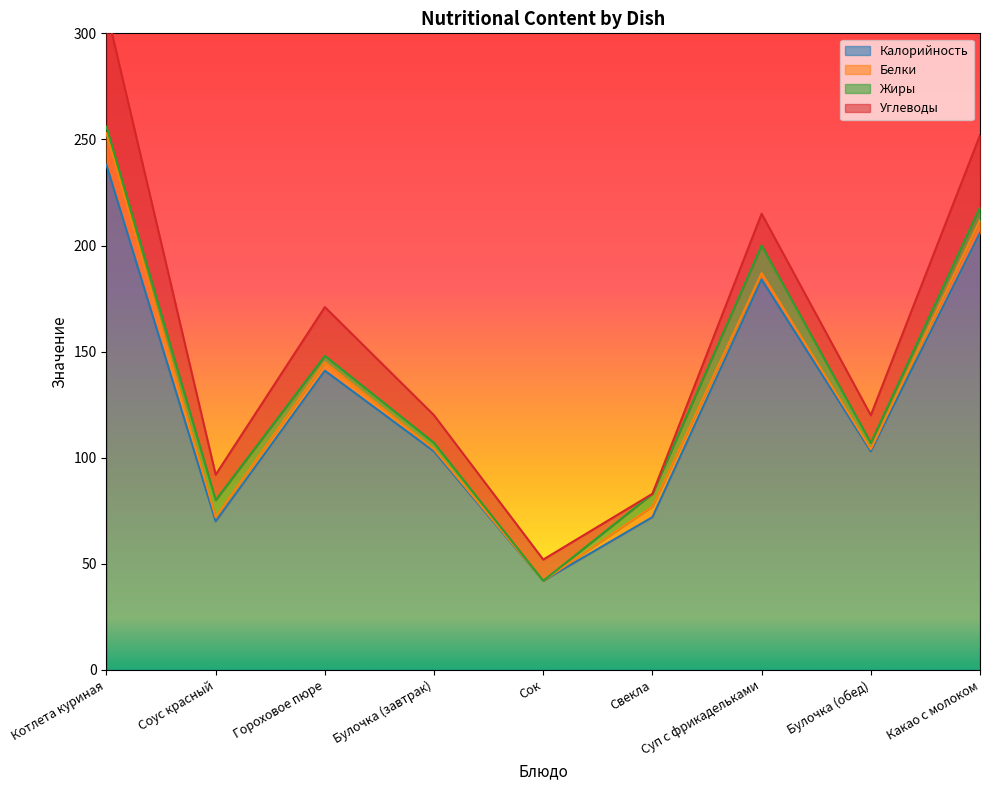

At which category is the sum across all series the highest?

Котлета куриная